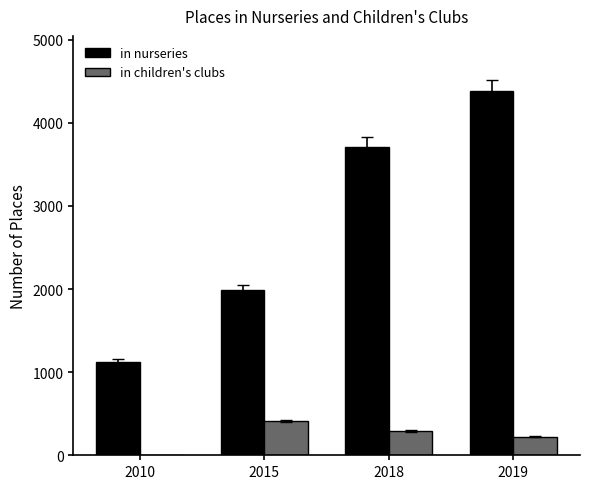

At which label is in children's clubs closest to 204?

2019